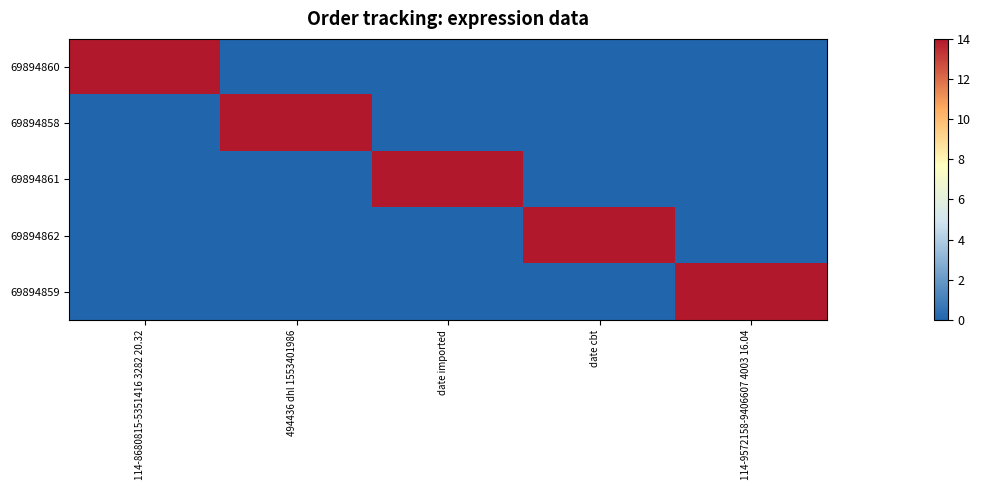

Reading right to left, extract all data points from this chart.

69894860: 114-9572158-9406607 4003 16.04=0	date cbt=0	date imported=0	494436 dhl 1553401986=0	114-8680815-5351416 3282 20.32=14
69894858: 114-9572158-9406607 4003 16.04=0	date cbt=0	date imported=0	494436 dhl 1553401986=14	114-8680815-5351416 3282 20.32=0
69894861: 114-9572158-9406607 4003 16.04=0	date cbt=0	date imported=14	494436 dhl 1553401986=0	114-8680815-5351416 3282 20.32=0
69894862: 114-9572158-9406607 4003 16.04=0	date cbt=14	date imported=0	494436 dhl 1553401986=0	114-8680815-5351416 3282 20.32=0
69894859: 114-9572158-9406607 4003 16.04=14	date cbt=0	date imported=0	494436 dhl 1553401986=0	114-8680815-5351416 3282 20.32=0